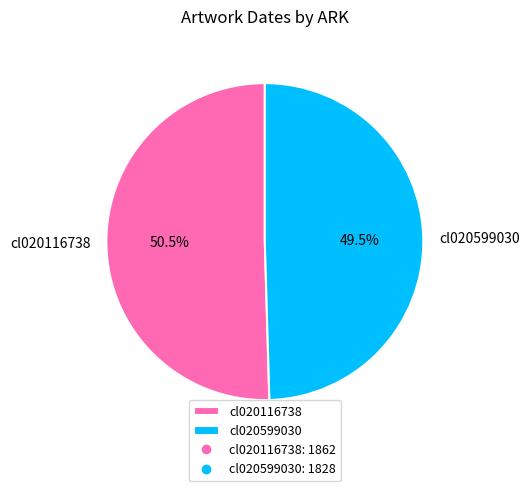

Is there any slice that represents more than half of the pie?

Yes